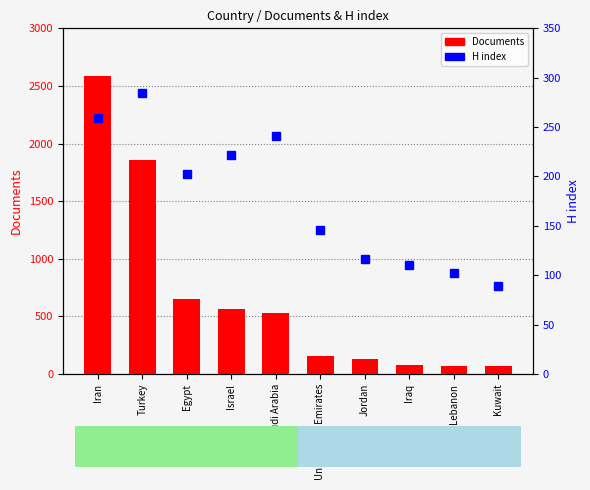

What is the total value across all series at Egypt?

852